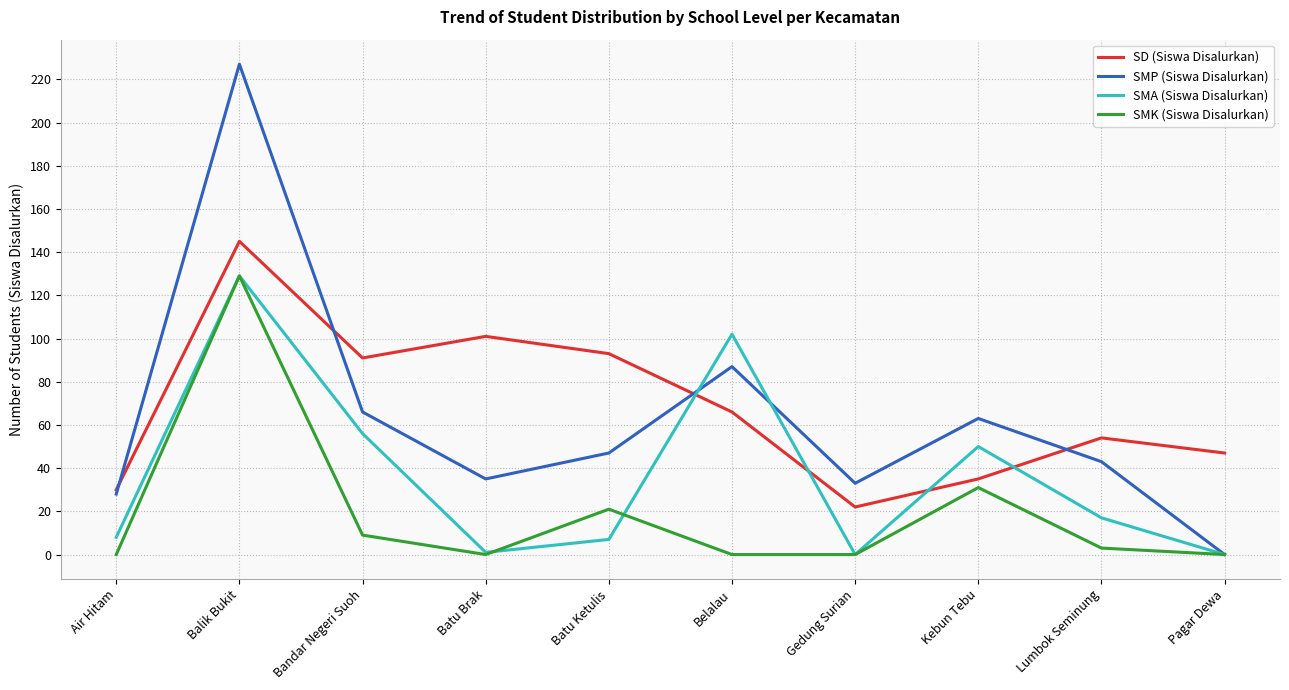

What is the greatest value displayed?

227